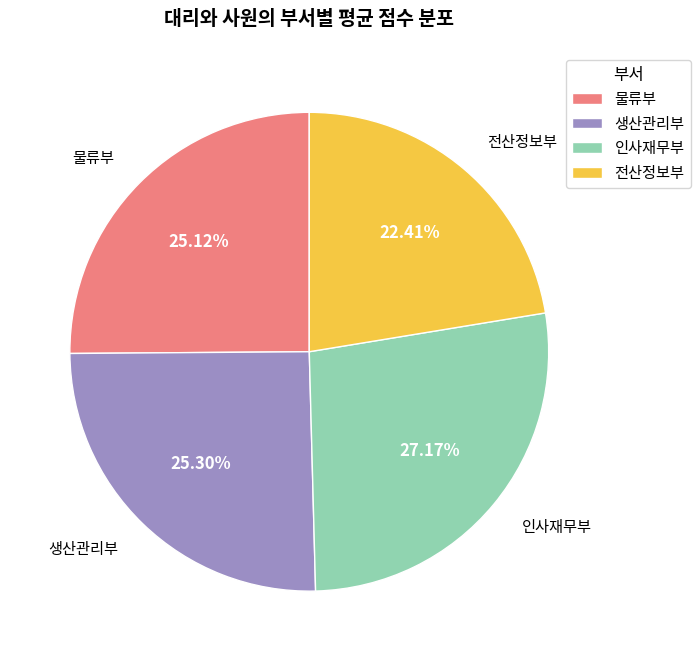

True or false: 전산정보부 accounts for 33% of the total.

False